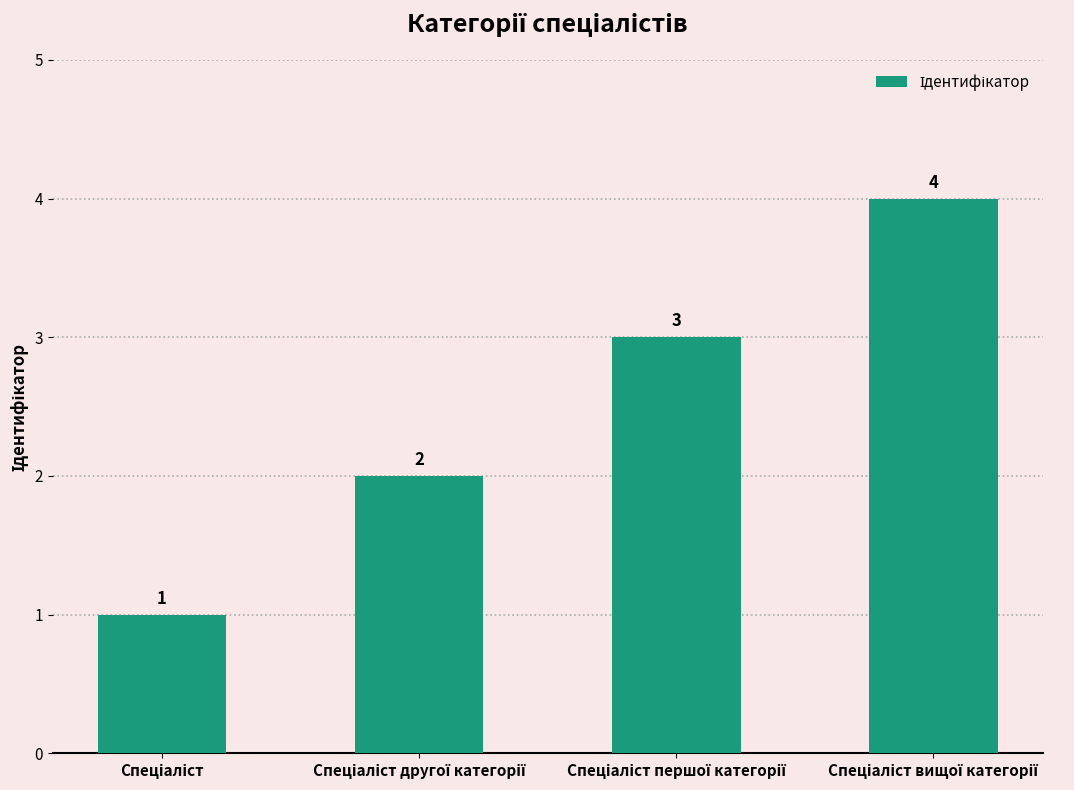

What is the greatest value displayed?

4